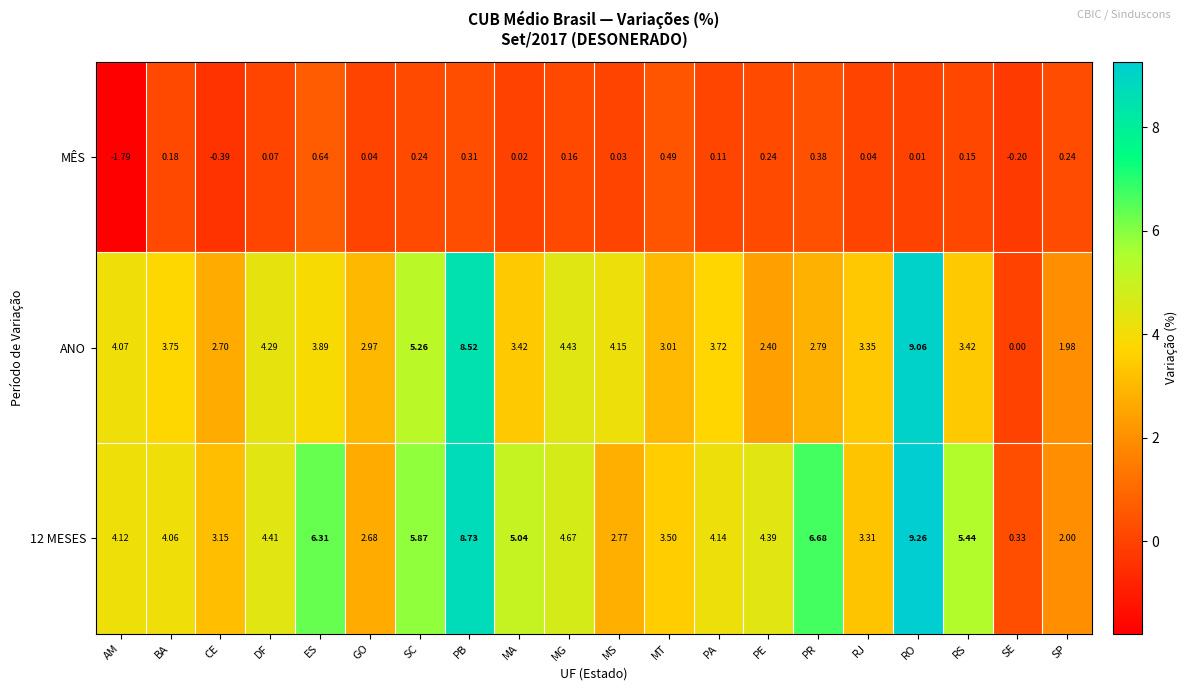

Count the number of categories in the chart.

20